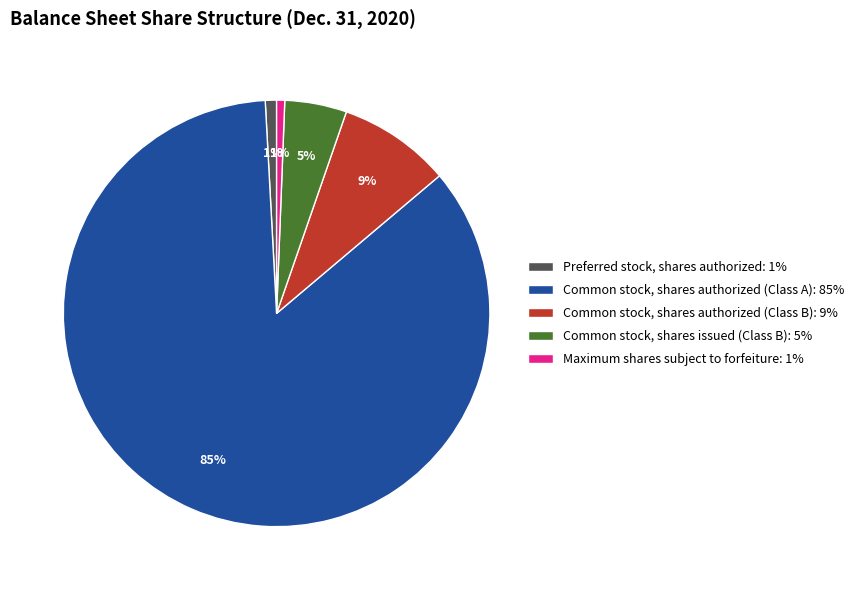

Count the number of slices in the pie.

5